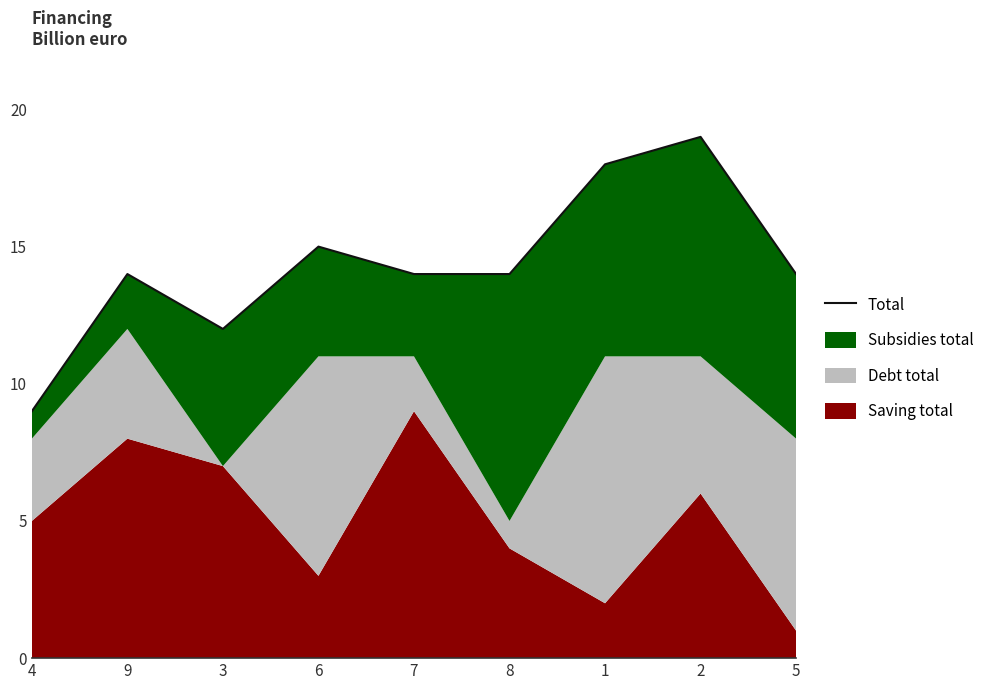

What is the minimum value shown in the chart?

9